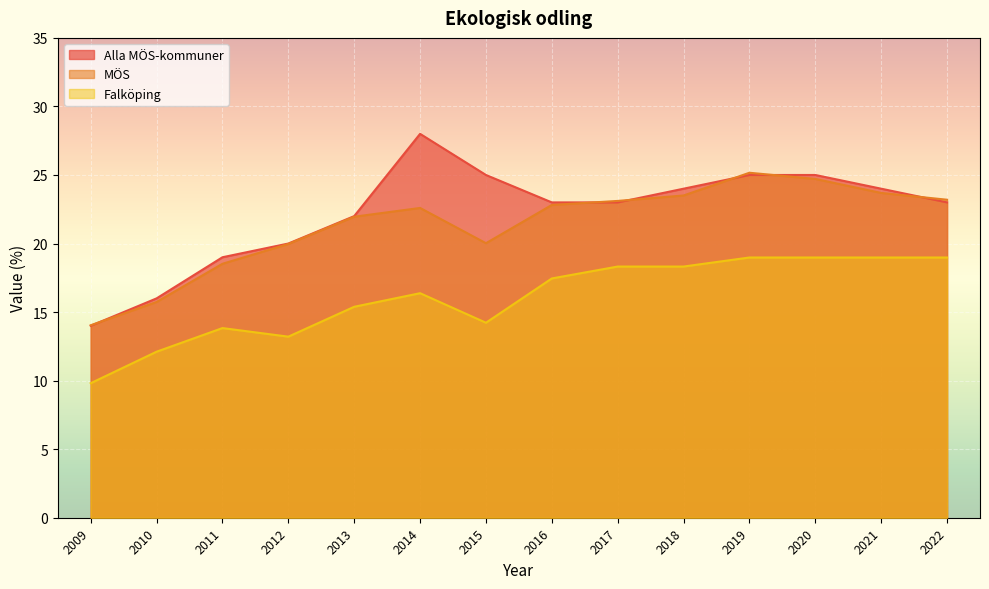

How many lines are shown in the chart?

3